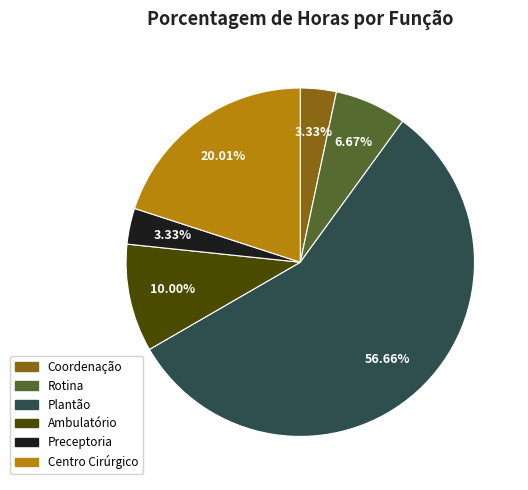

Is there any slice that represents more than half of the pie?

Yes